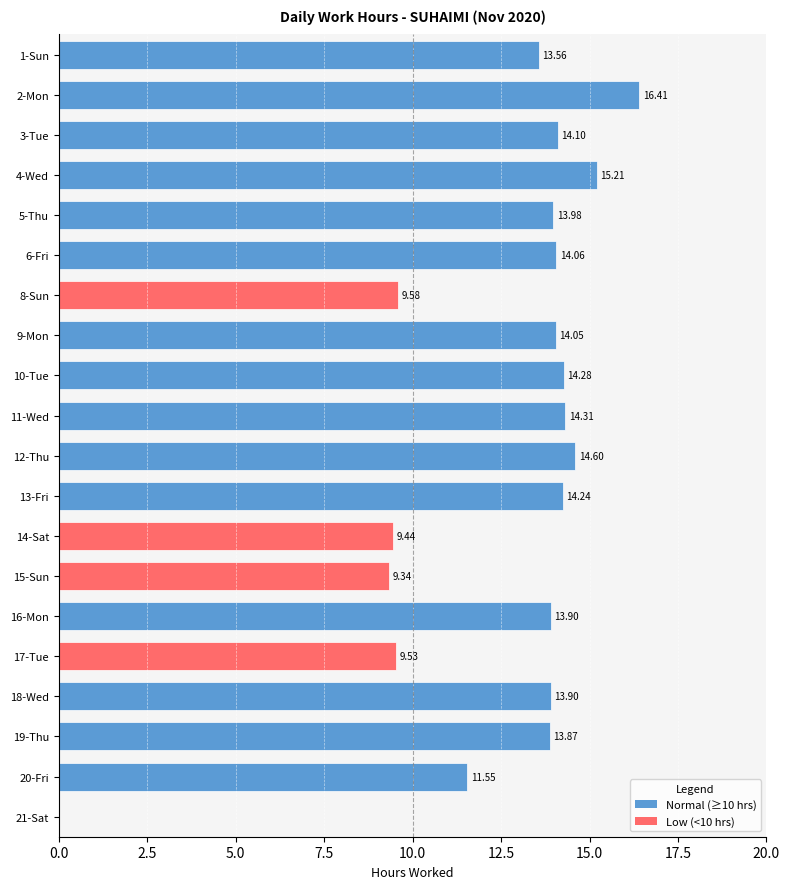

What is the change in value from 4-Wed to 12-Thu?

-0.6